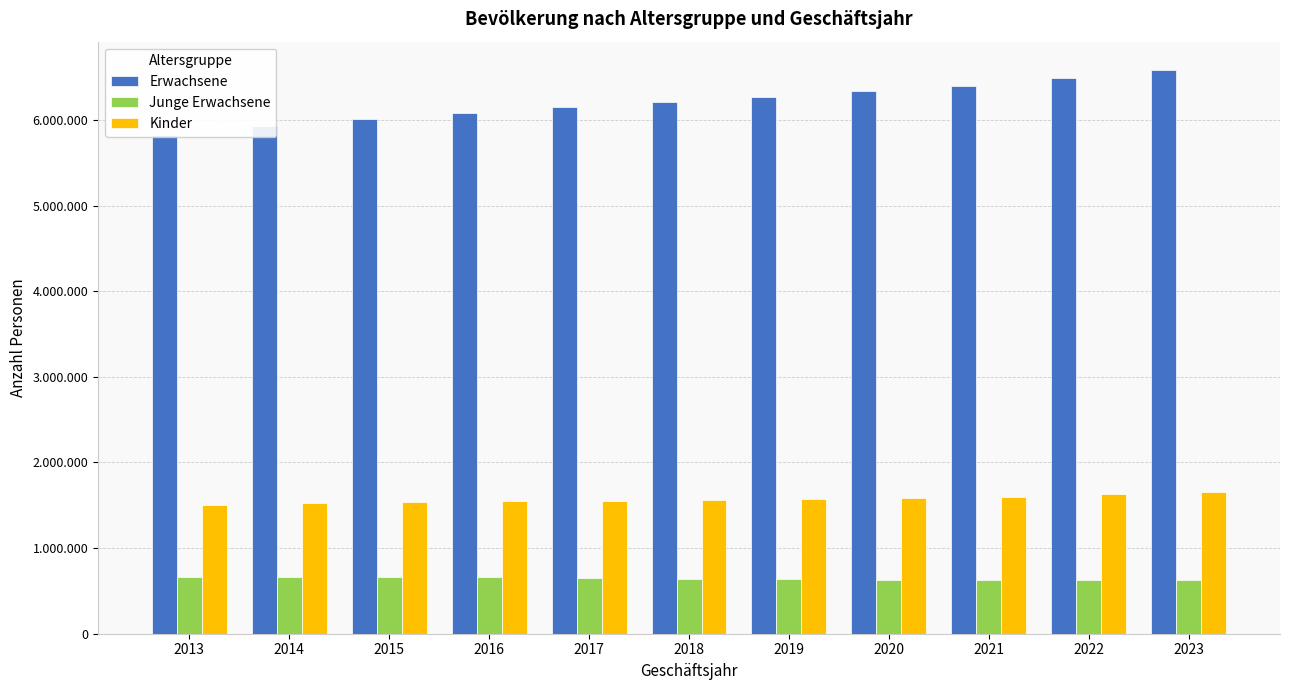

At which label is Kinder closest to 1576641?

2019